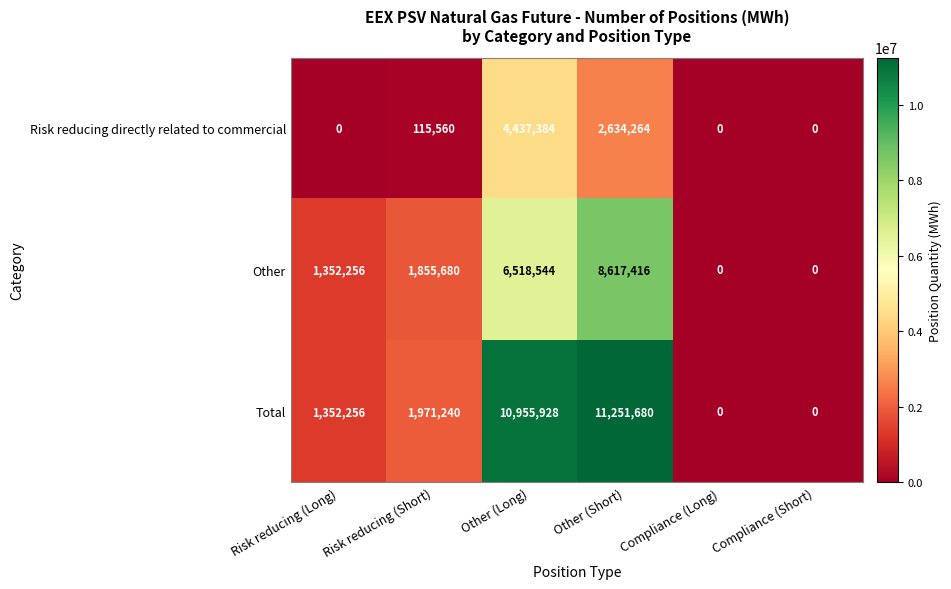

The Total series shows 11251680 at Other (Short). True or false?

True